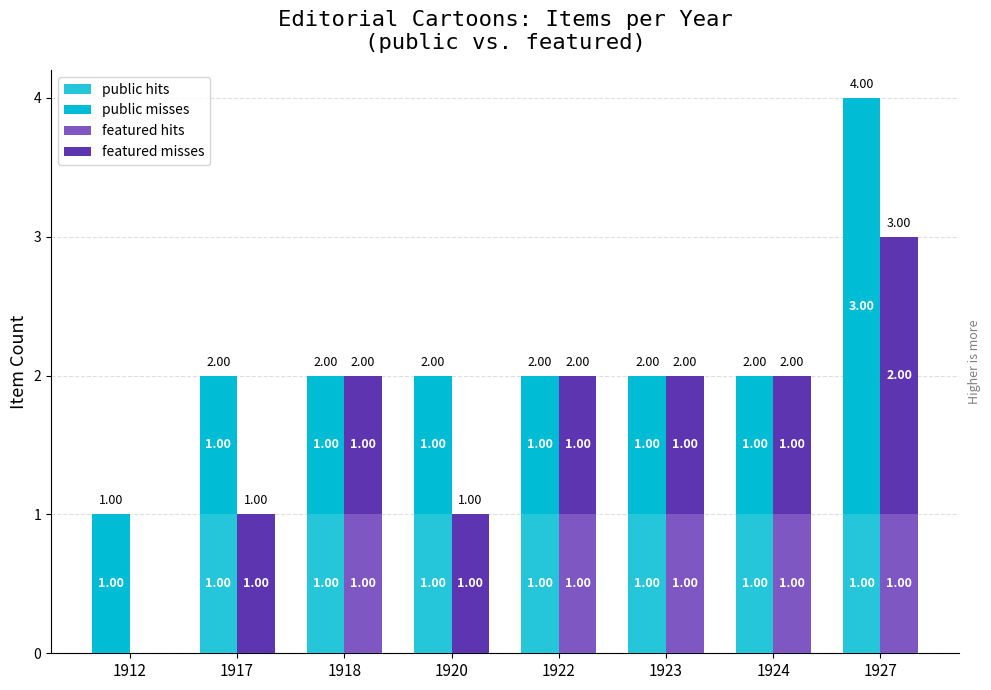

Count the featured hits values in the range 0 to 1.

8